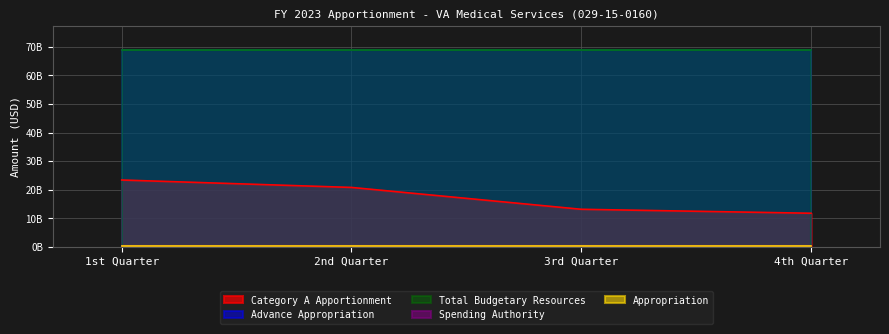

What is the label of the 3rd point from the right?

2nd Quarter